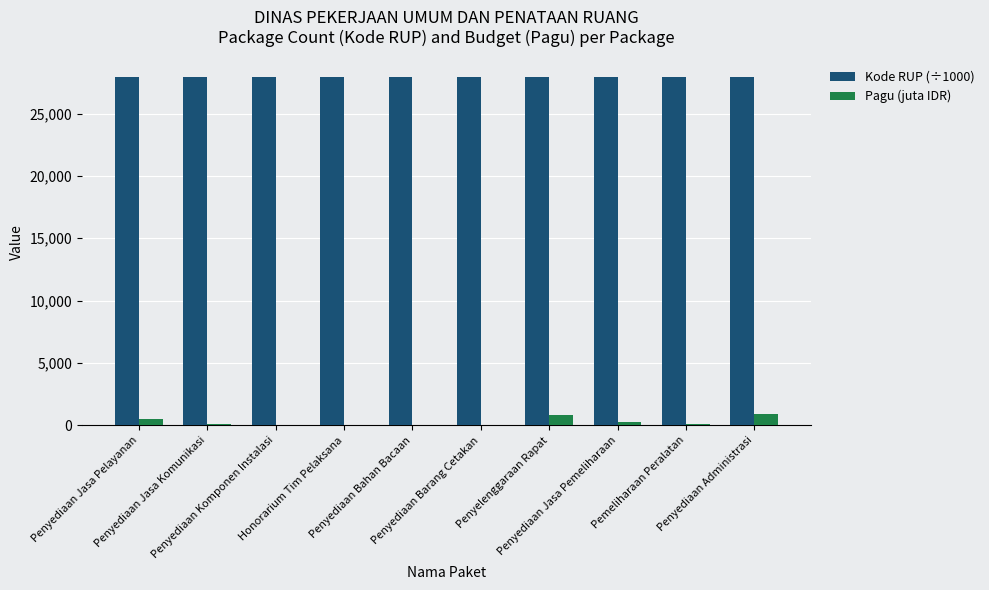

Are the bars grouped side by side (vs. stacked)?

Yes